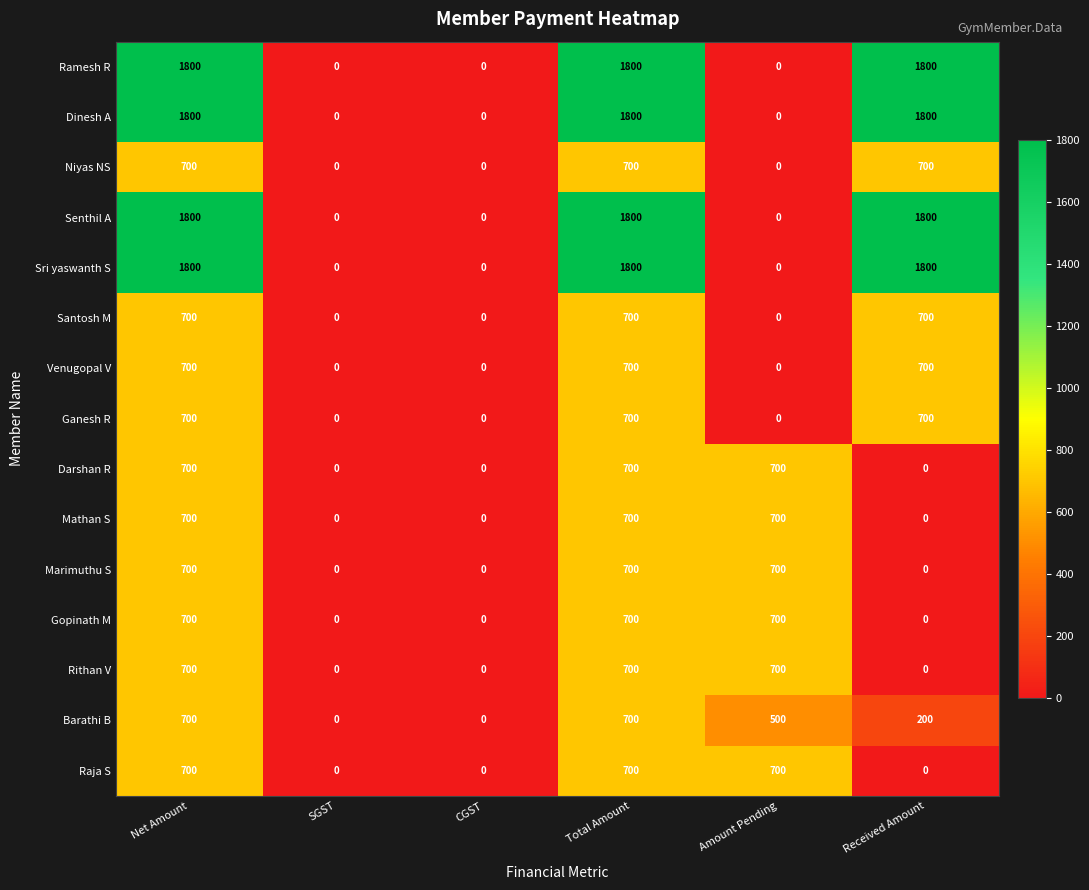

What is the approximate value of Ramesh R at Total Amount, to the nearest 100?

1800